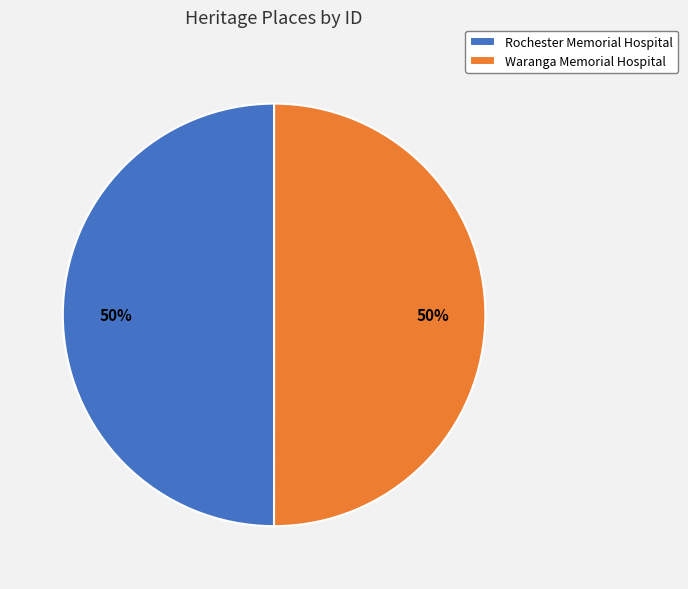

To the nearest percent, what percentage of the pie is Waranga Memorial Hospital?

50%